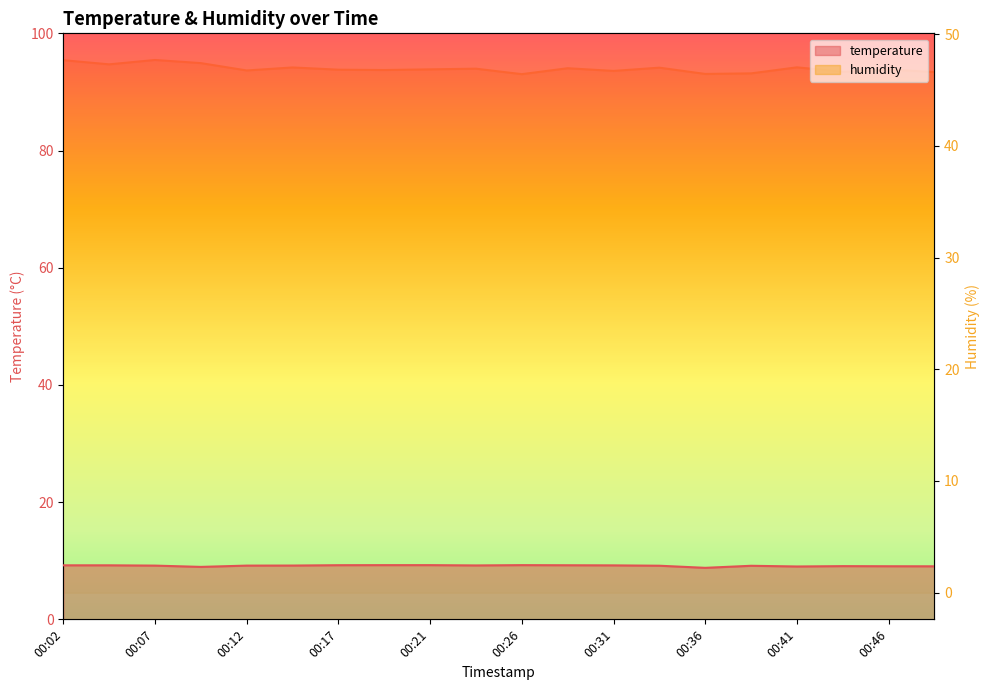

Which series has the largest total across all categories?

humidity